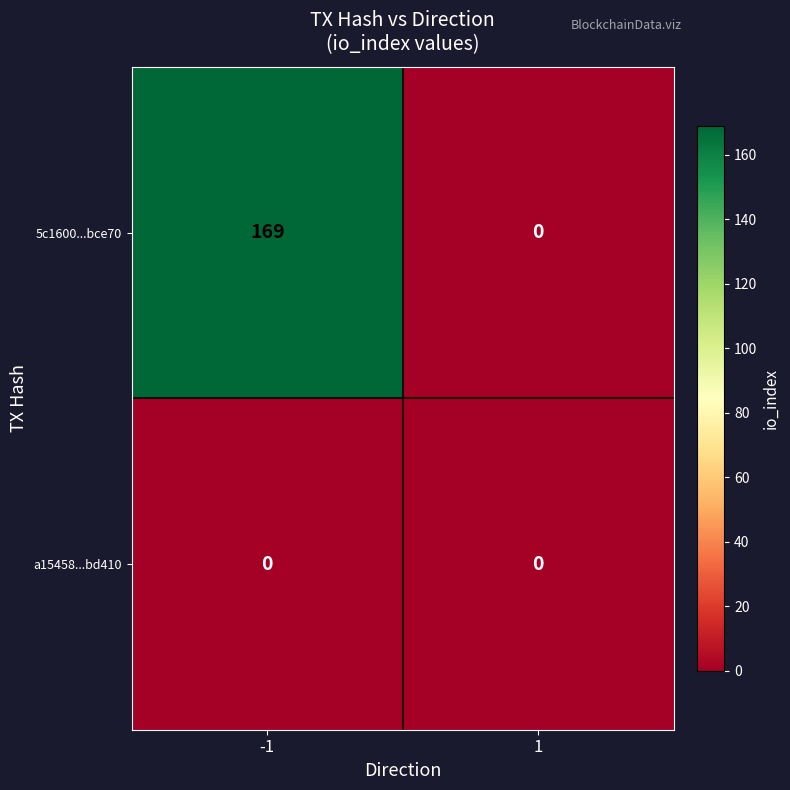

How many categories are shown in the chart?

2